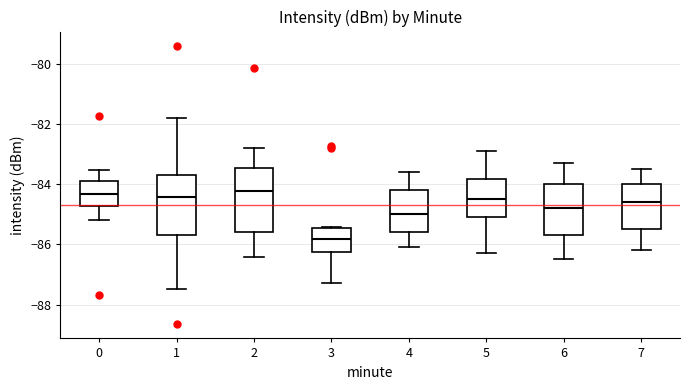

Where does the lower whisker of the box at x = 0 end on the y-axis? The values are not printed on the chart, so give them approximately, as read against the axis.

-85.2